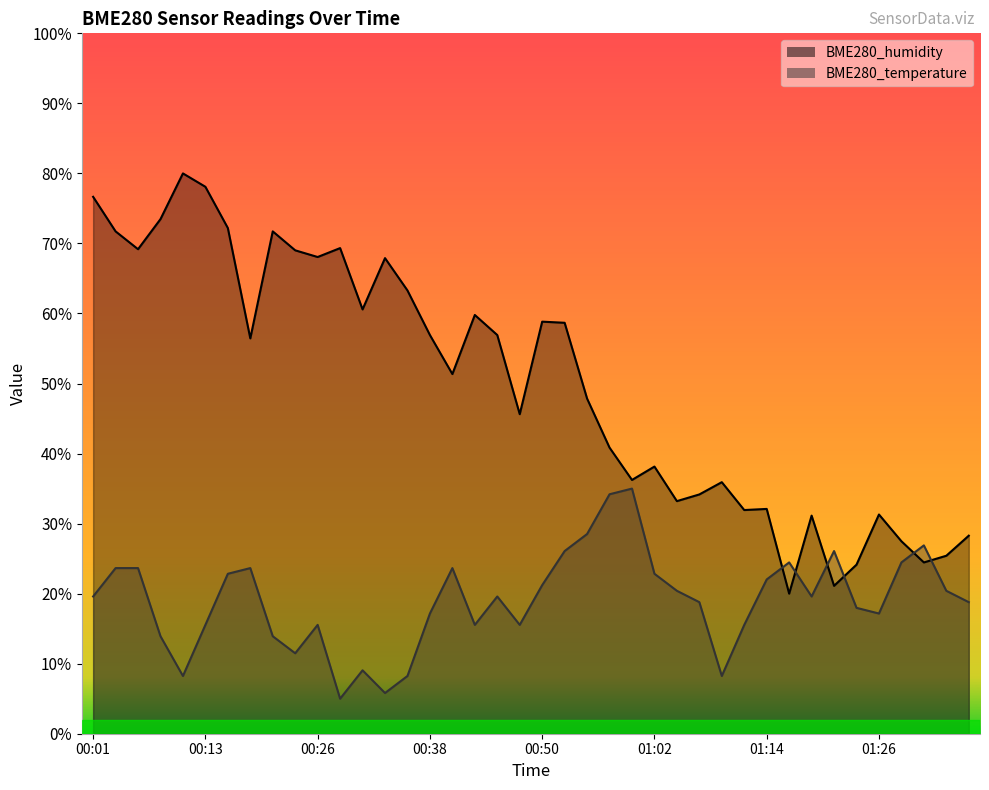

List the series in order of their overall mean, highest first.

BME280_humidity, BME280_temperature